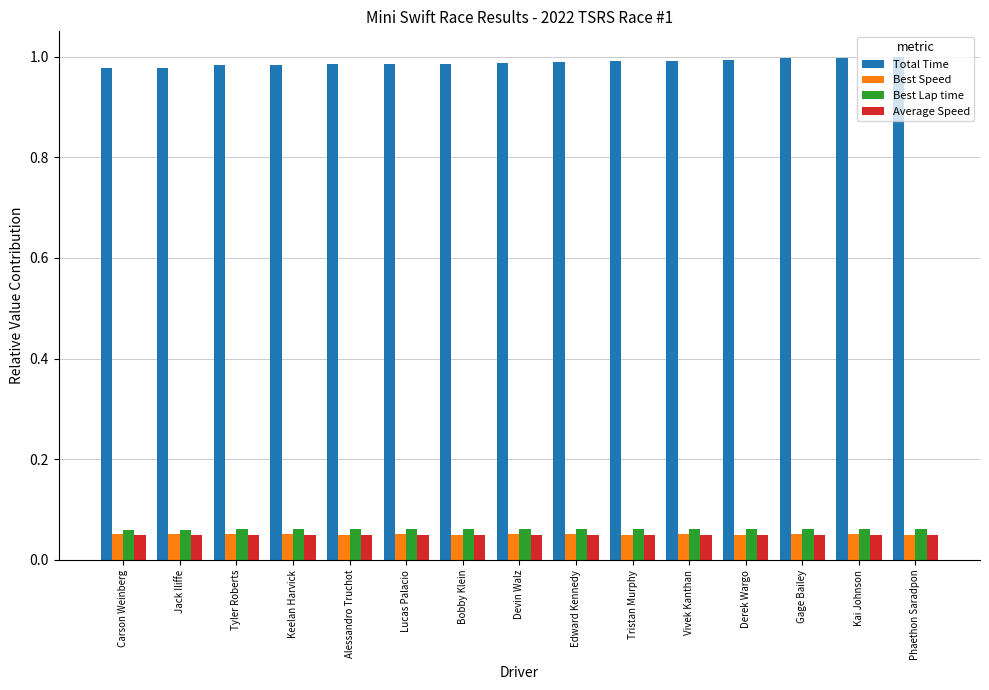

What is the sum of all Best Speed values?

0.8